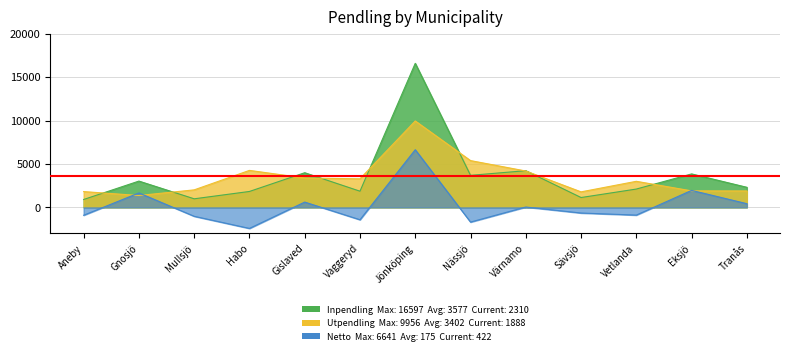

What is the sum of all Netto values?

2279